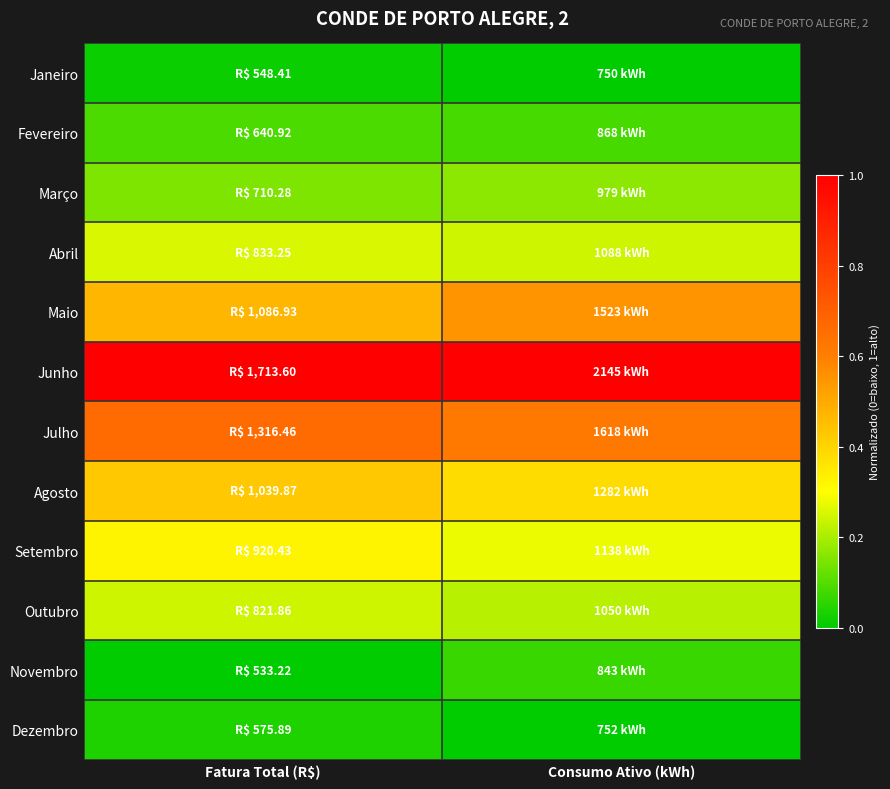

Reading left to right, what are all the values shown in this chart?

Janeiro: Fatura Total (R$)=0.0	Consumo Ativo (kWh)=0.0
Fevereiro: Fatura Total (R$)=0.1	Consumo Ativo (kWh)=0.1
Março: Fatura Total (R$)=0.2	Consumo Ativo (kWh)=0.2
Abril: Fatura Total (R$)=0.3	Consumo Ativo (kWh)=0.2
Maio: Fatura Total (R$)=0.5	Consumo Ativo (kWh)=0.6
Junho: Fatura Total (R$)=1.0	Consumo Ativo (kWh)=1.0
Julho: Fatura Total (R$)=0.7	Consumo Ativo (kWh)=0.6
Agosto: Fatura Total (R$)=0.4	Consumo Ativo (kWh)=0.4
Setembro: Fatura Total (R$)=0.3	Consumo Ativo (kWh)=0.3
Outubro: Fatura Total (R$)=0.2	Consumo Ativo (kWh)=0.2
Novembro: Fatura Total (R$)=0.0	Consumo Ativo (kWh)=0.1
Dezembro: Fatura Total (R$)=0.0	Consumo Ativo (kWh)=0.0